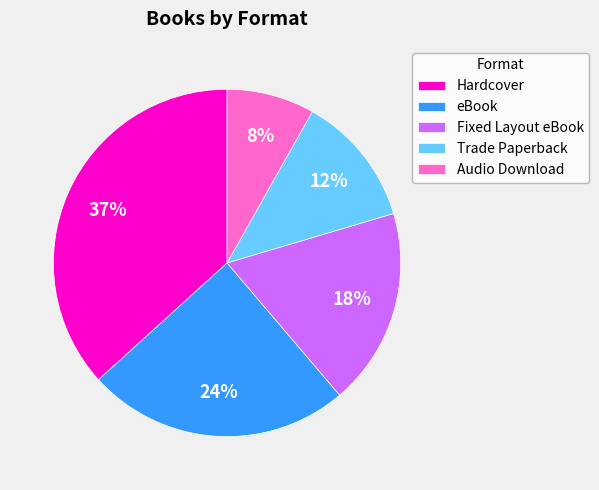

Is it true that Trade Paperback is 26% of the pie?

False